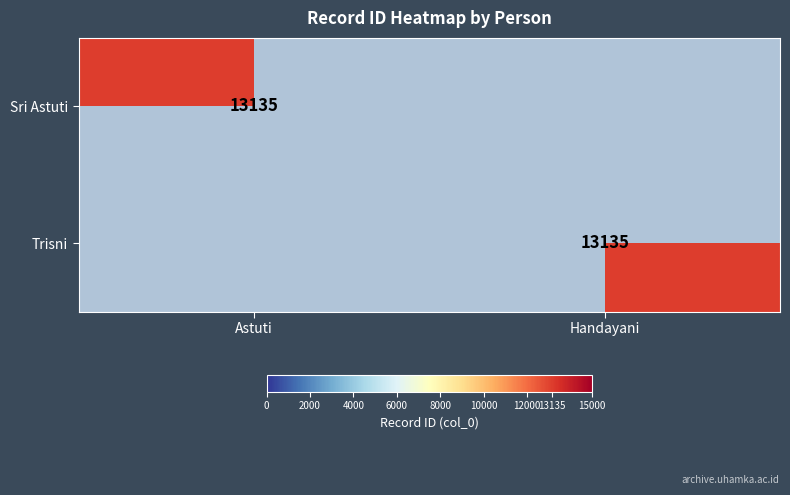

Is it true that Trisni equals 23327 at Handayani?

False